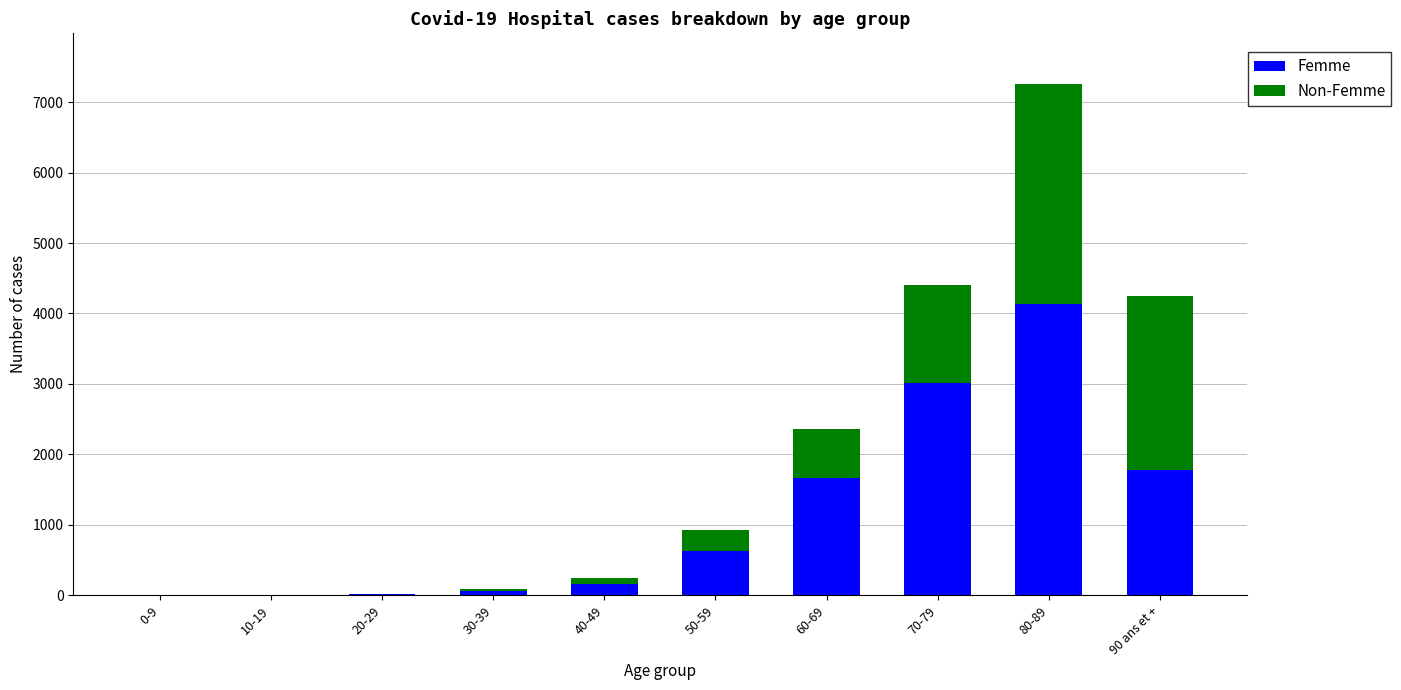

Are the bars horizontal?

No